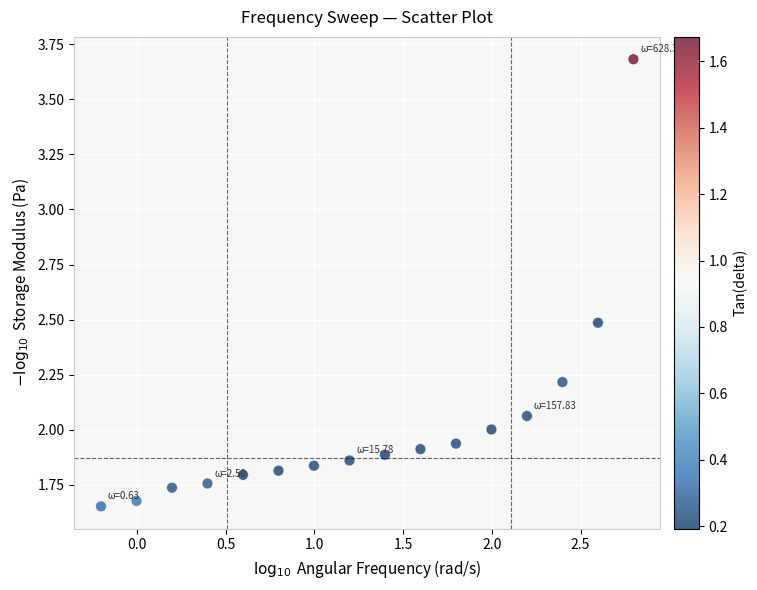

What is the range of X values (max minus min)?

3.0